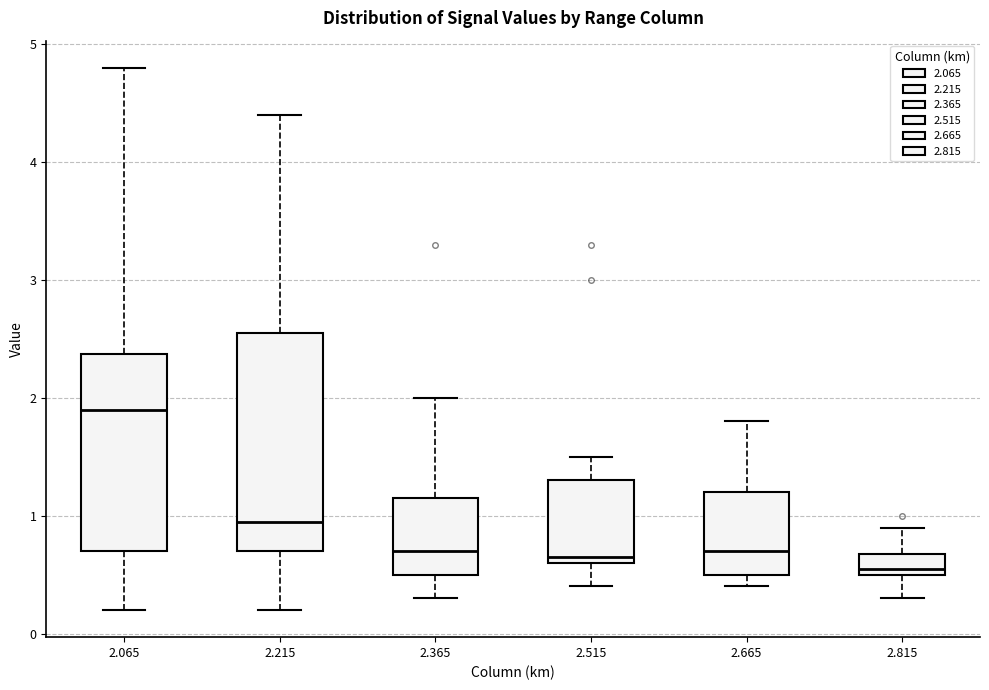

Reading left to right, read every box against the y-axis: the position of its median line, the range the box covers, and the ends of its whiskers. The values are not printed on the chart, so give them approximately, as read against the axis.

2.065: median 1.9, box 0.7 to 2.4, whiskers 0.2 to 4.8
2.215: median 1.0, box 0.7 to 2.6, whiskers 0.2 to 4.4
2.365: median 0.7, box 0.5 to 1.2, whiskers 0.3 to 2.0
2.515: median 0.7, box 0.6 to 1.3, whiskers 0.4 to 1.5
2.665: median 0.7, box 0.5 to 1.2, whiskers 0.4 to 1.8
2.815: median 0.6, box 0.5 to 0.7, whiskers 0.3 to 0.9